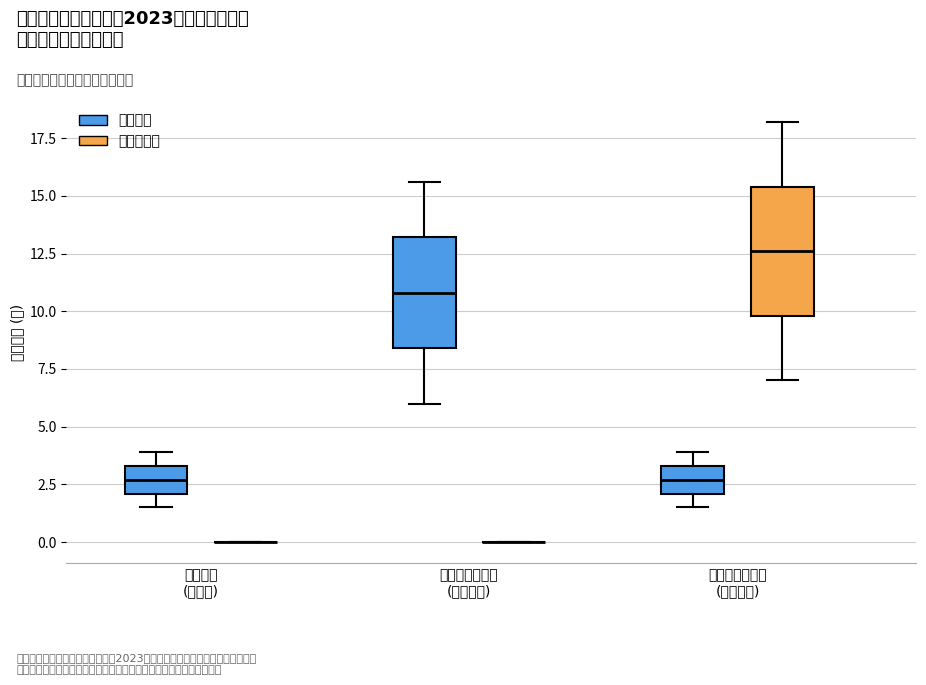

Reading left to right, read every box against the y-axis: the position of its median line, the range the box covers, and the ends of its whiskers. The values are not printed on the chart, so give them approximately, as read against the axis.

检查中心 (检查岗) (笔试岗位): median 2.5, box 2.0 to 3.5, whiskers 1.5 to 4.0
检查中心 (检查岗) (免笔试岗位): box collapsed to a line at 0.0, whiskers 0.0 to 0.0
药品检验研究院 (药品检验) (笔试岗位): median 11.0, box 8.5 to 13.0, whiskers 6.0 to 15.5
药品检验研究院 (药品检验) (免笔试岗位): box collapsed to a line at 0.0, whiskers 0.0 to 0.0
医疗器械研究院 (器械检验) (笔试岗位): median 2.5, box 2.0 to 3.5, whiskers 1.5 to 4.0
医疗器械研究院 (器械检验) (免笔试岗位): median 12.5, box 10.0 to 15.5, whiskers 7.0 to 18.0